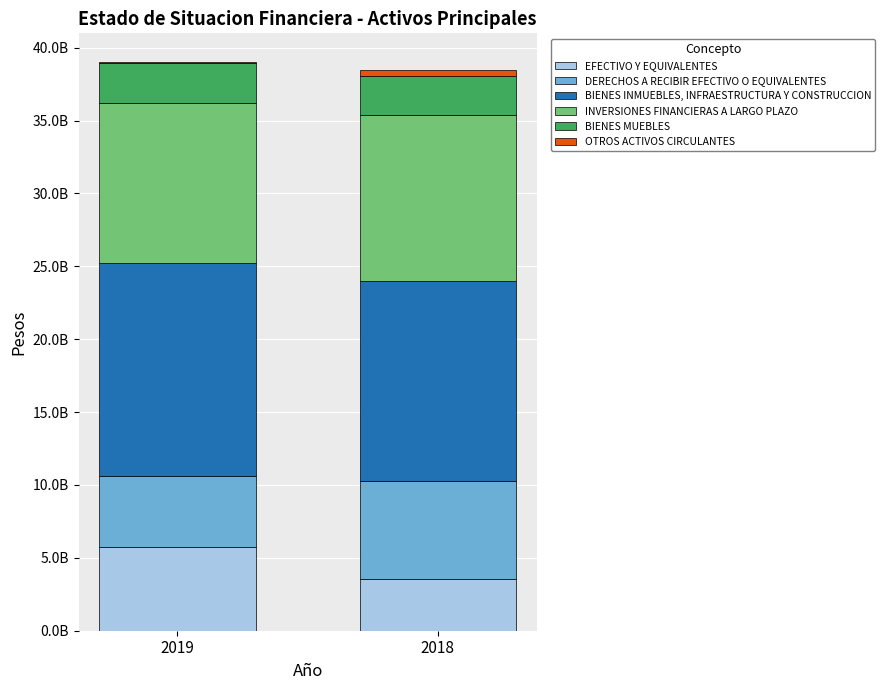

Are the bars horizontal?

No